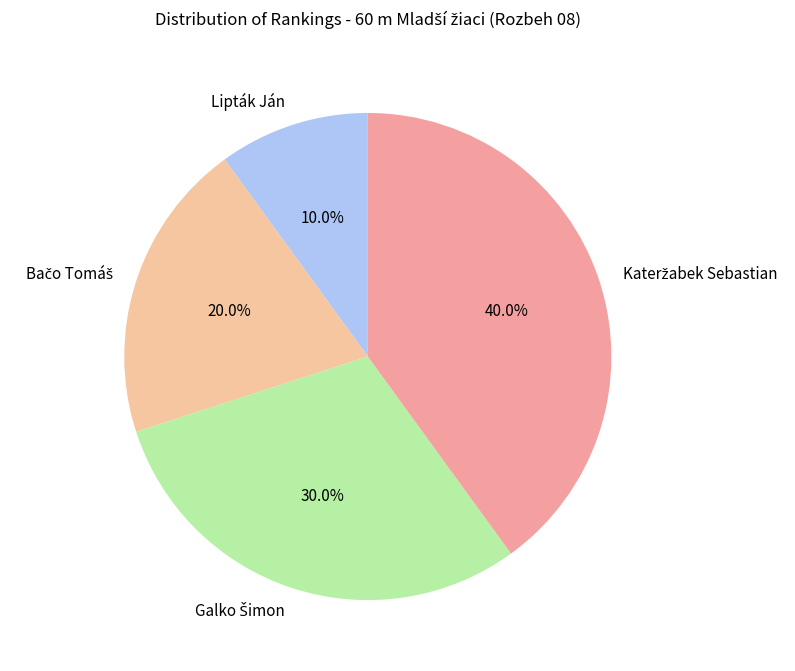

Is there any slice that represents more than half of the pie?

No